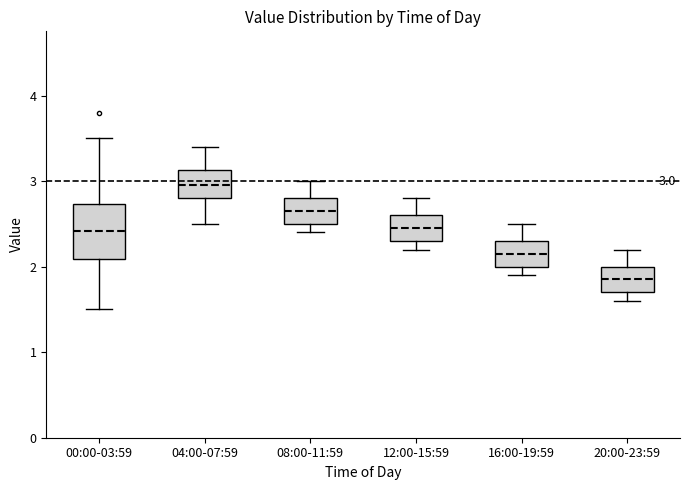

Comparing the boxes themselves (not the whiskers), which one is the tallest?

00:00-03:59